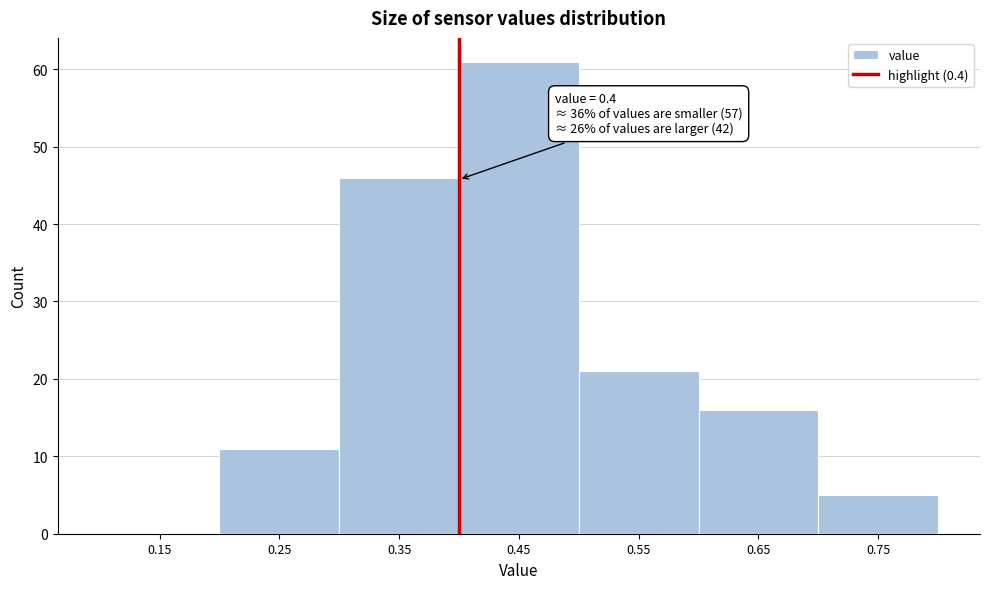

Over which range of the x-axis is the bar tallest?

0.4 to 0.5